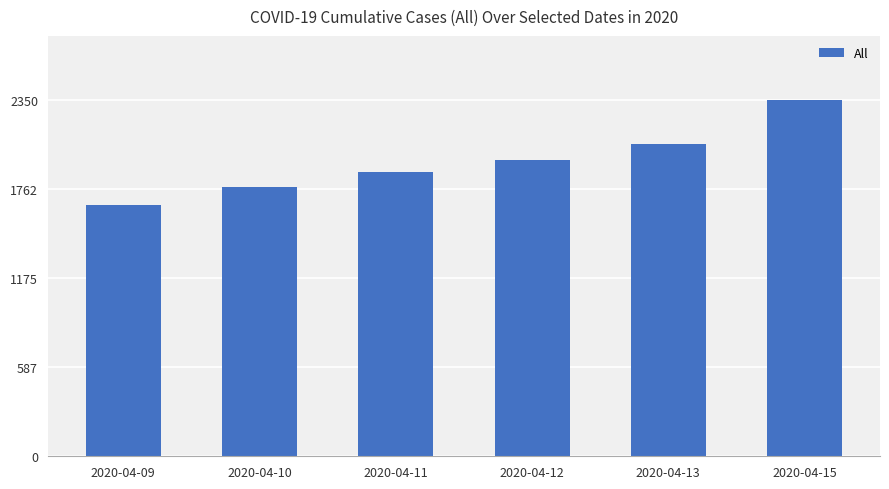

Rank the categories by value from highest to lowest.

2020-04-15, 2020-04-13, 2020-04-12, 2020-04-11, 2020-04-10, 2020-04-09